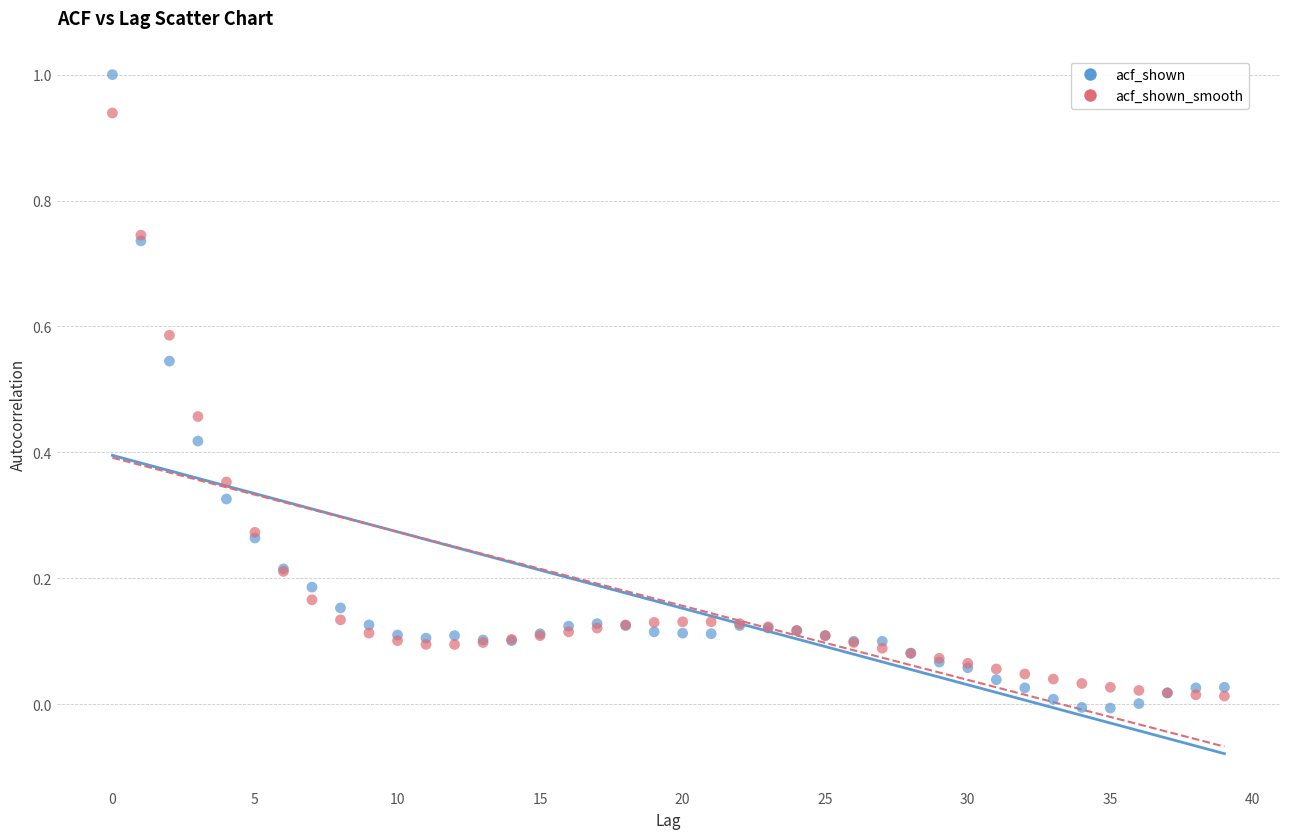

Which series contains the highest Y value?

acf_shown